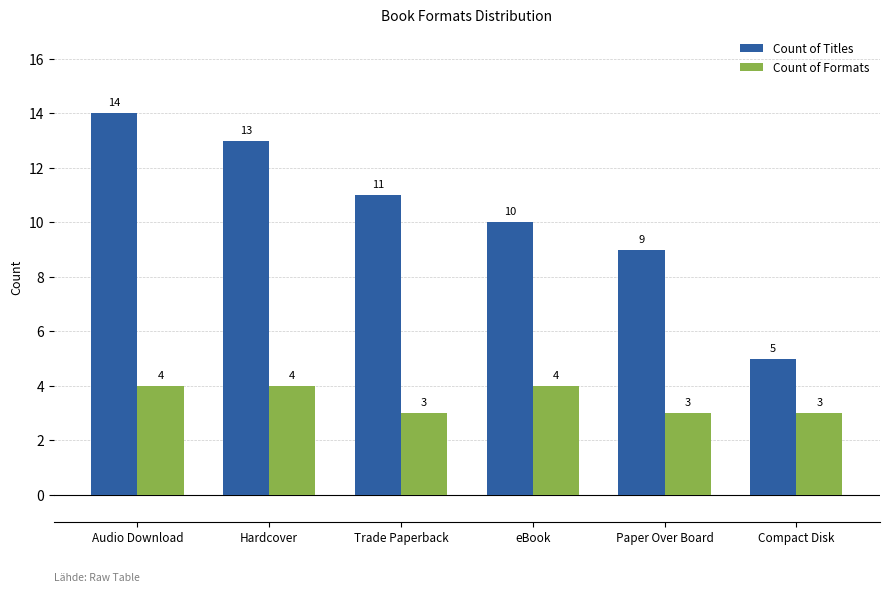

The value of Count of Titles at Paper Over Board is 9. True or false?

True